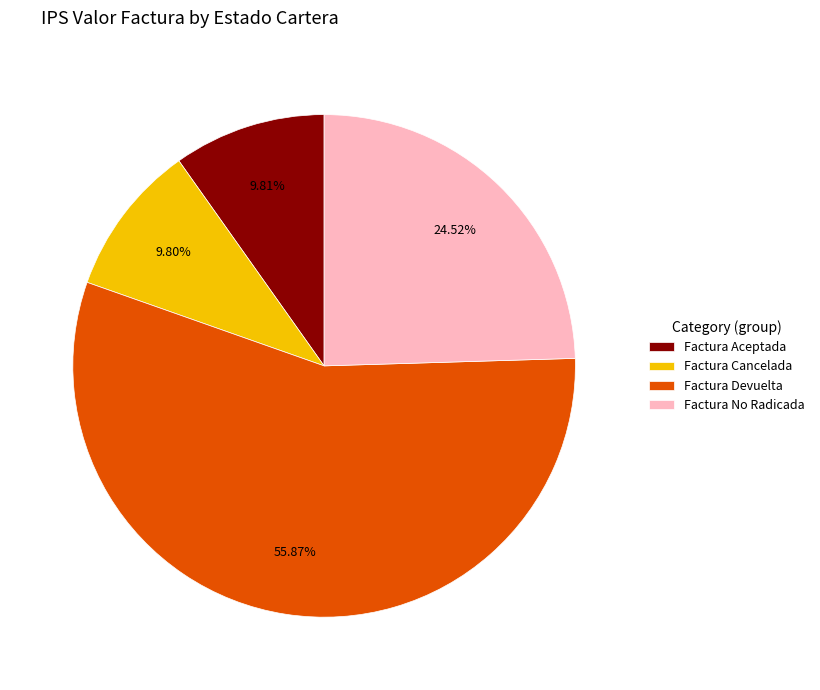

What is the largest slice in the pie chart?

Factura Devuelta